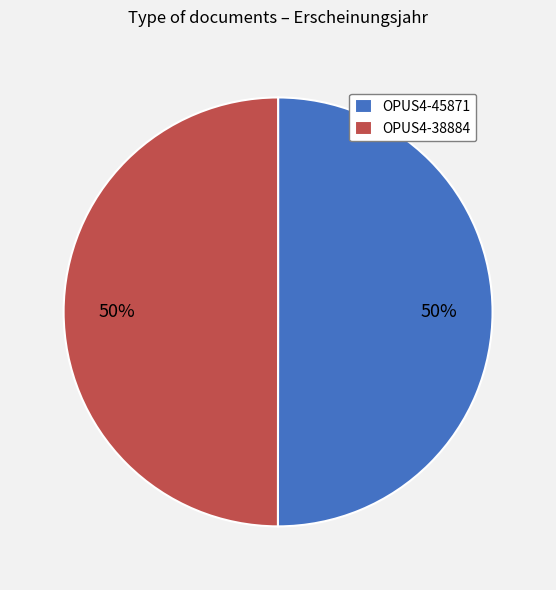

What is the ratio of the value at OPUS4-38884 to the value at OPUS4-45871?

1.0